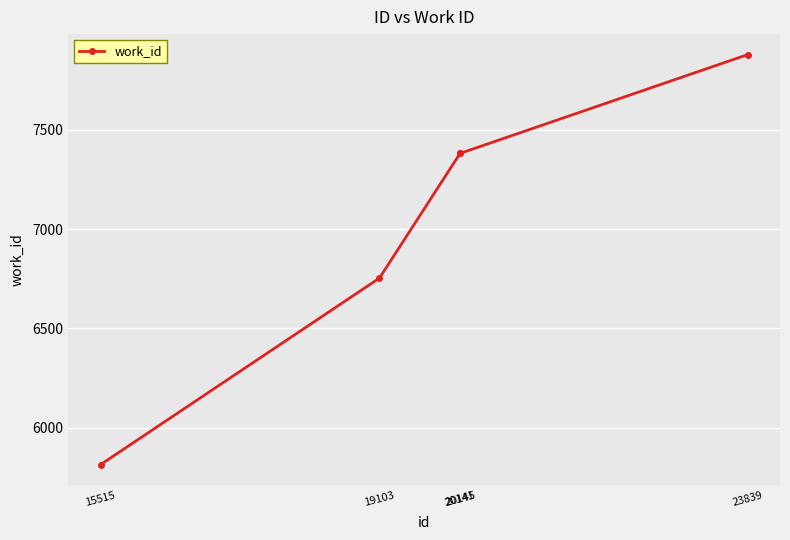

True or false: there are more than 2 points higher than both neighbors.

False